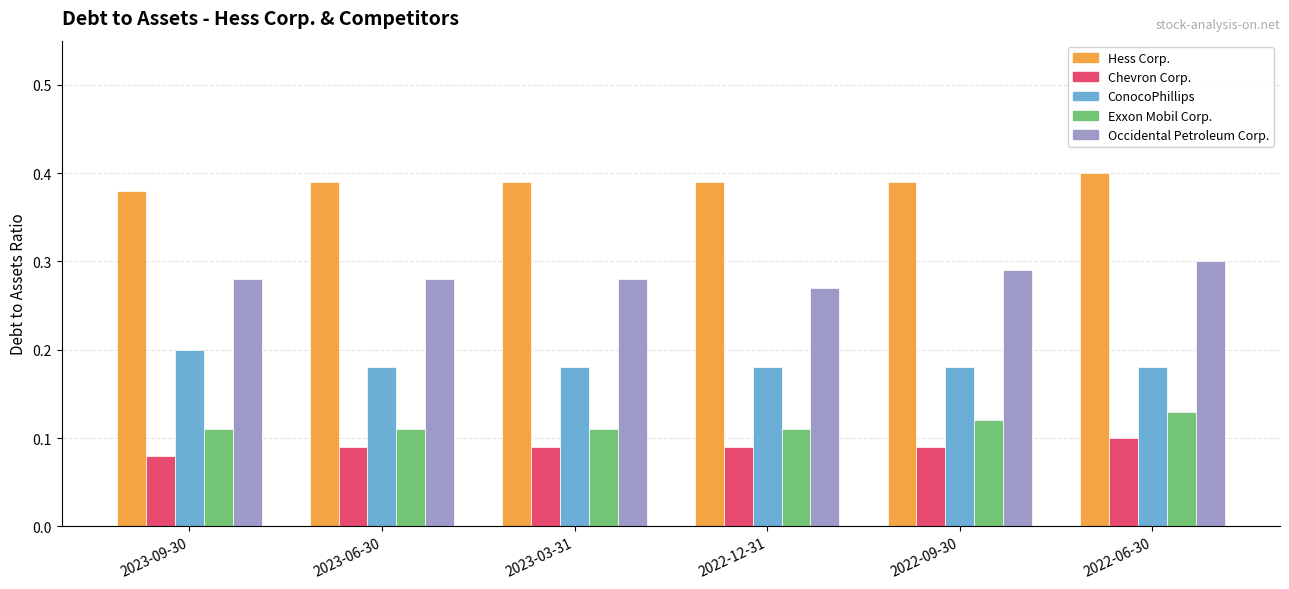

Which label corresponds to the smallest value in the chart?

2023-09-30